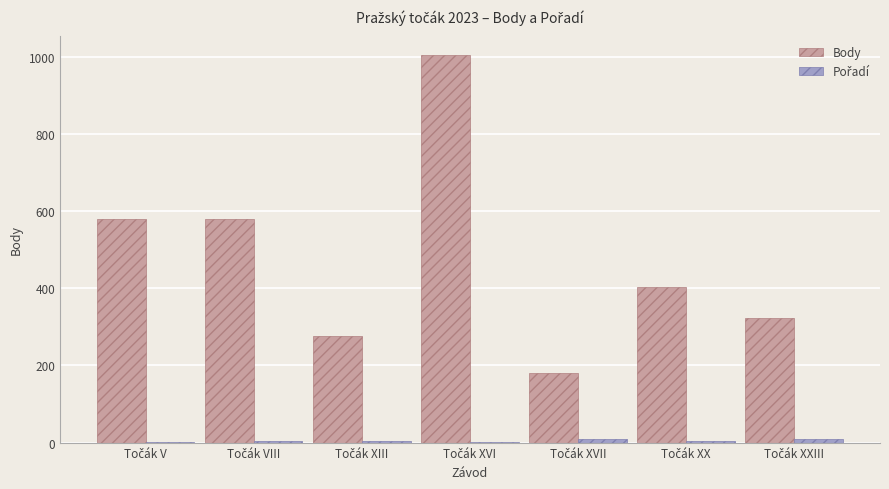

What is the maximum value for Body?

1004